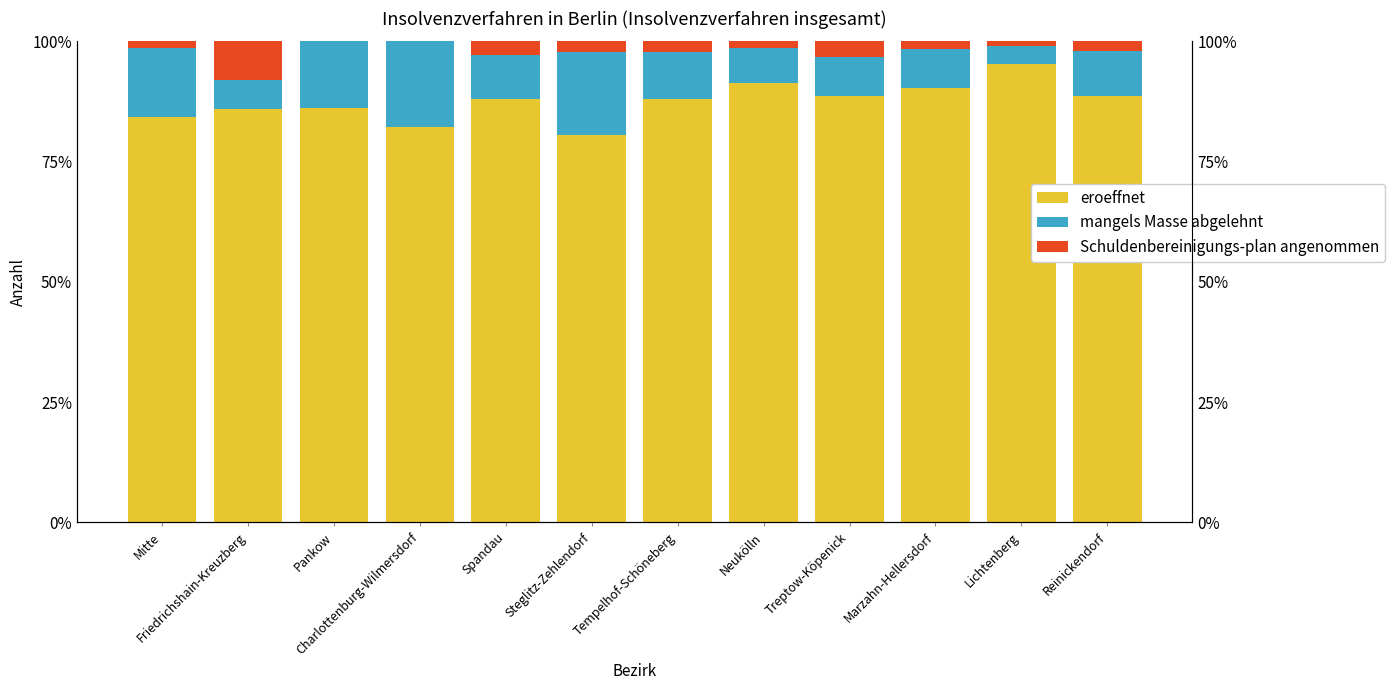

How many groups of bars are there?

12